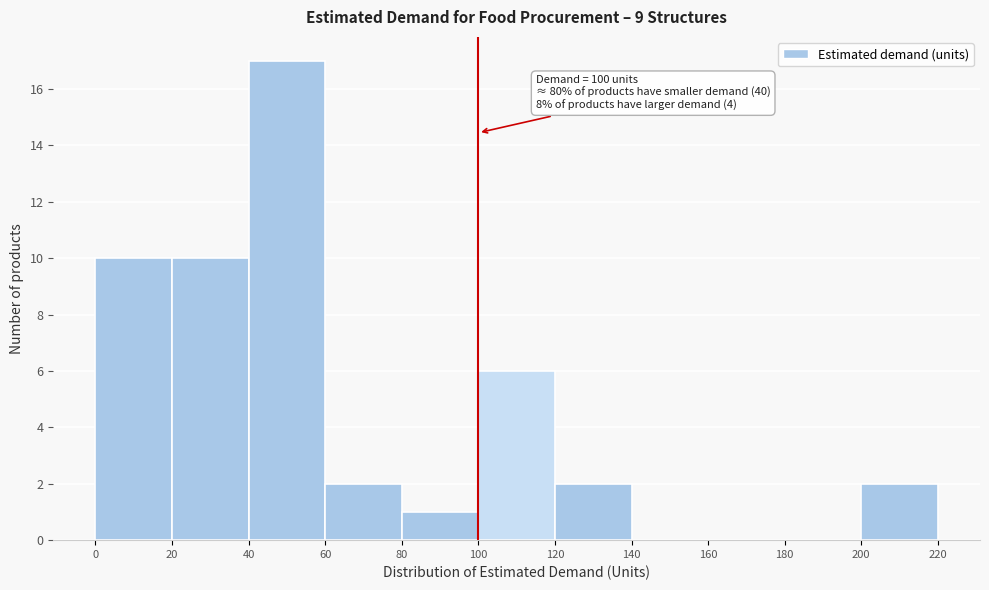

Over which range of the x-axis is the bar tallest?

40 to 60